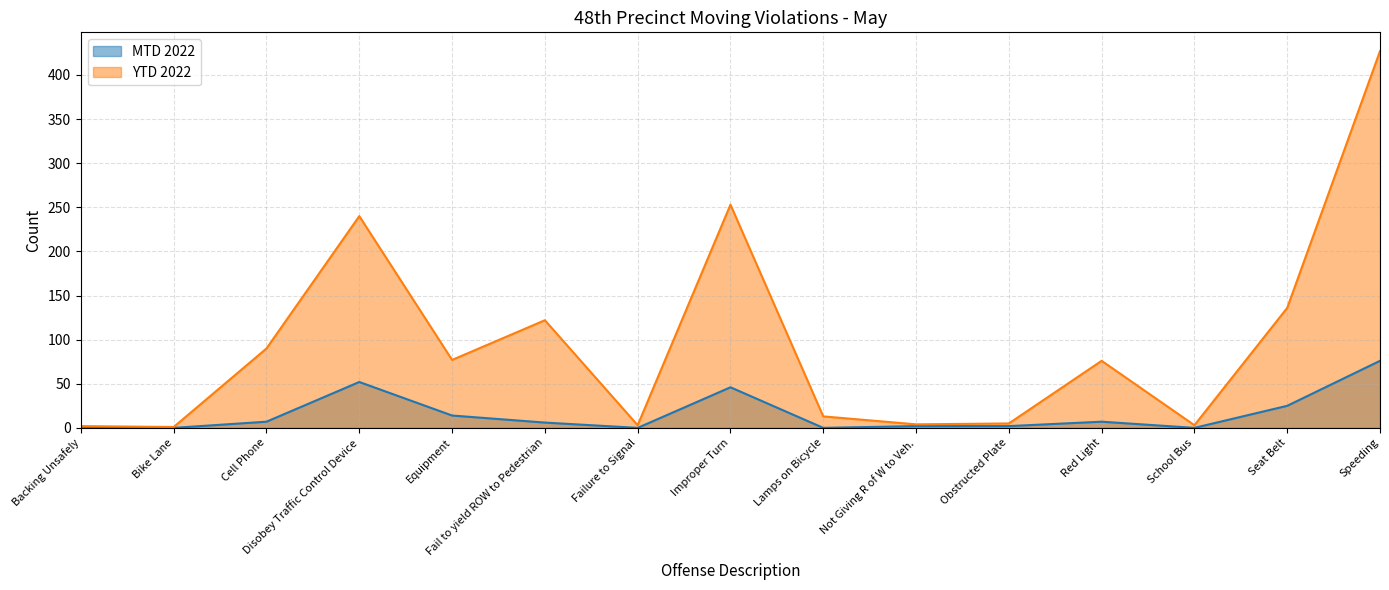

True or false: MTD 2022 has more than 1 interior local peaks.

True